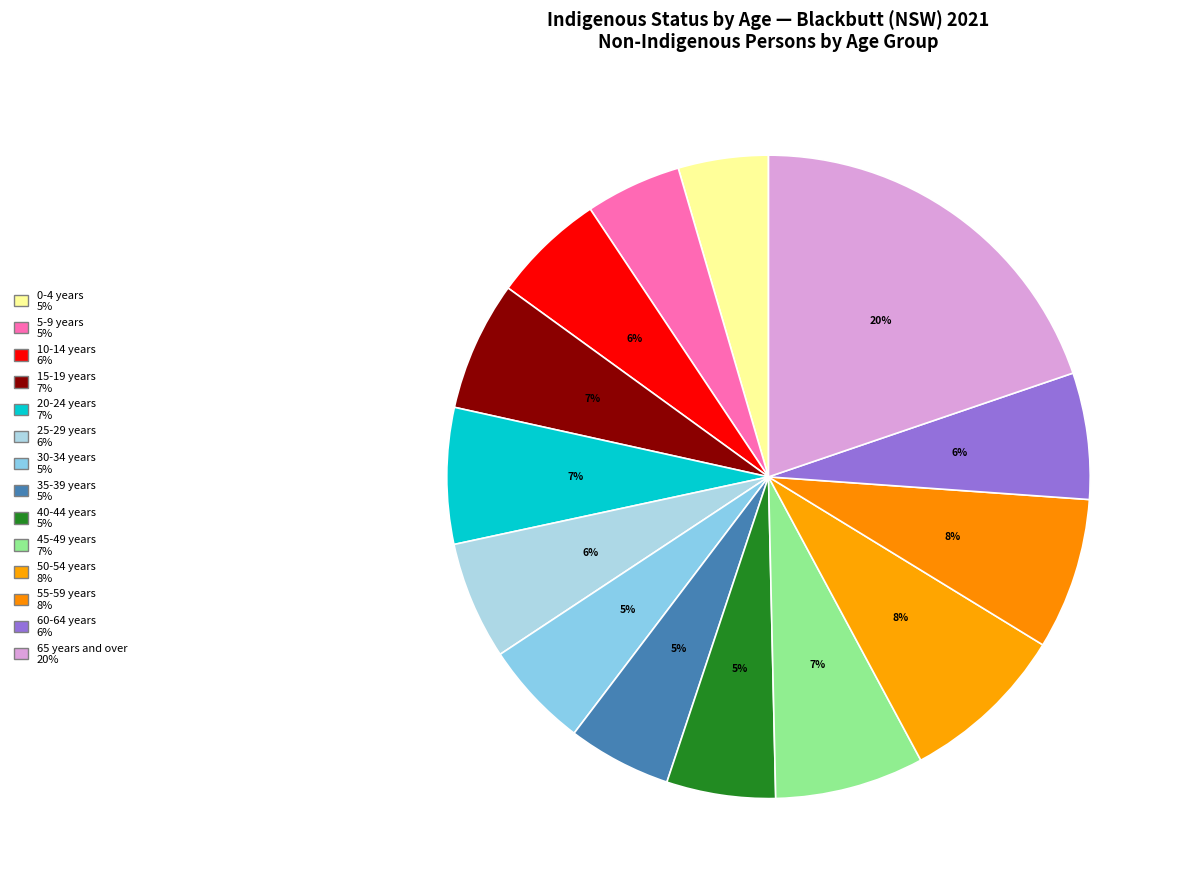

Count the number of slices in the pie.

14